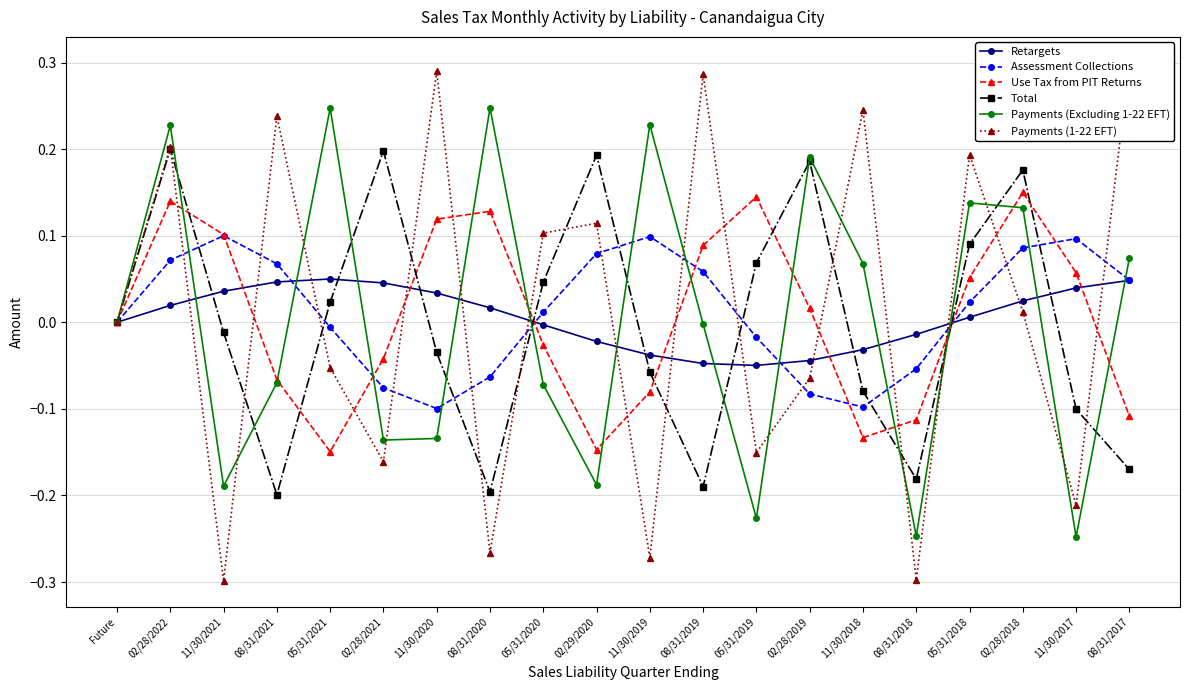

What is the value of the Use Tax from PIT Returns point at the 15th from the left?

-0.1